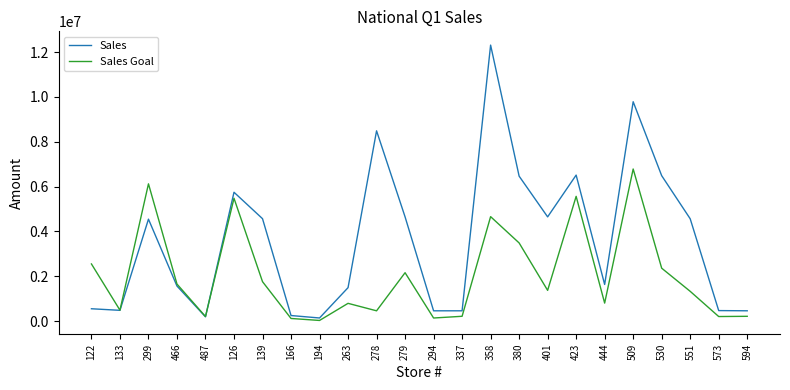

What is the difference between the Sales Goal values at 278 and 139?

1300638